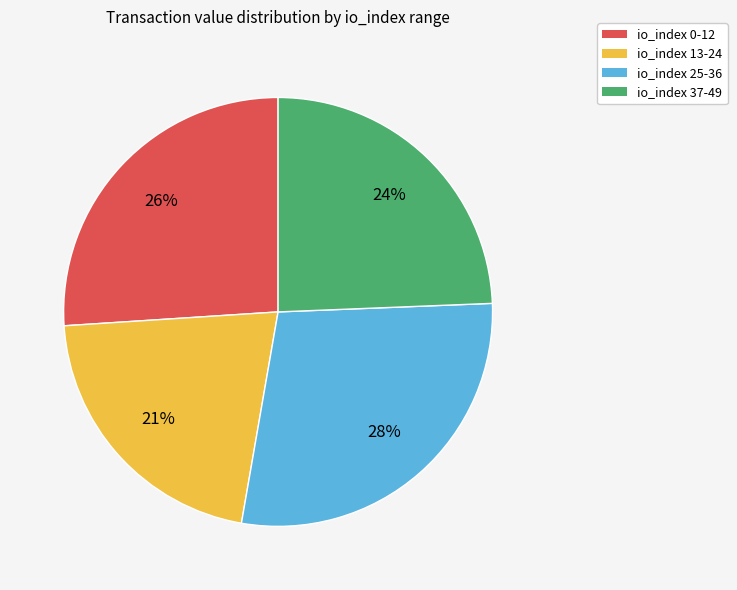

Which slice is the smallest?

io_index 13-24